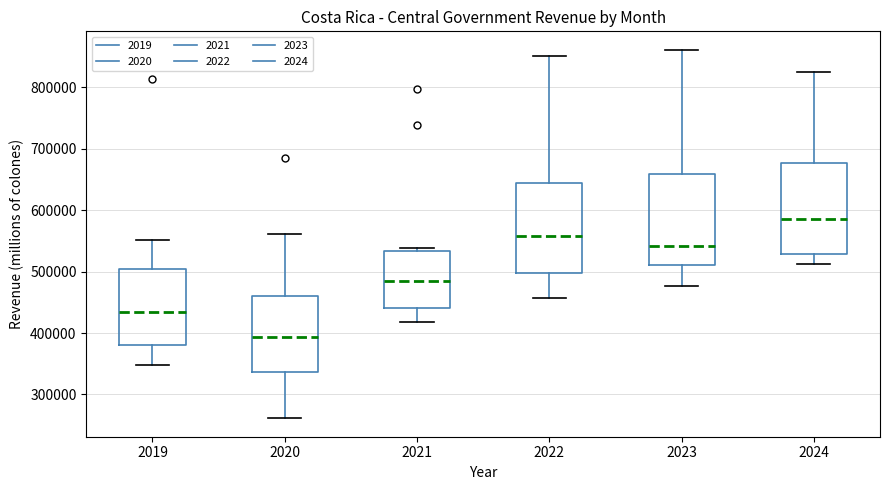

Which box has the lowest median line?

2020